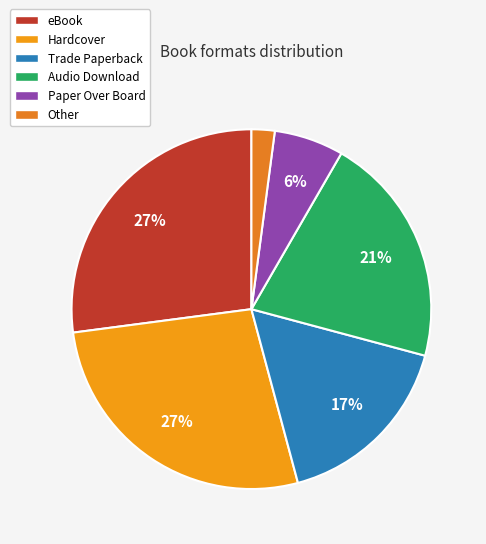

To the nearest percent, what is the combined percentage of eBook and Hardcover?

54%